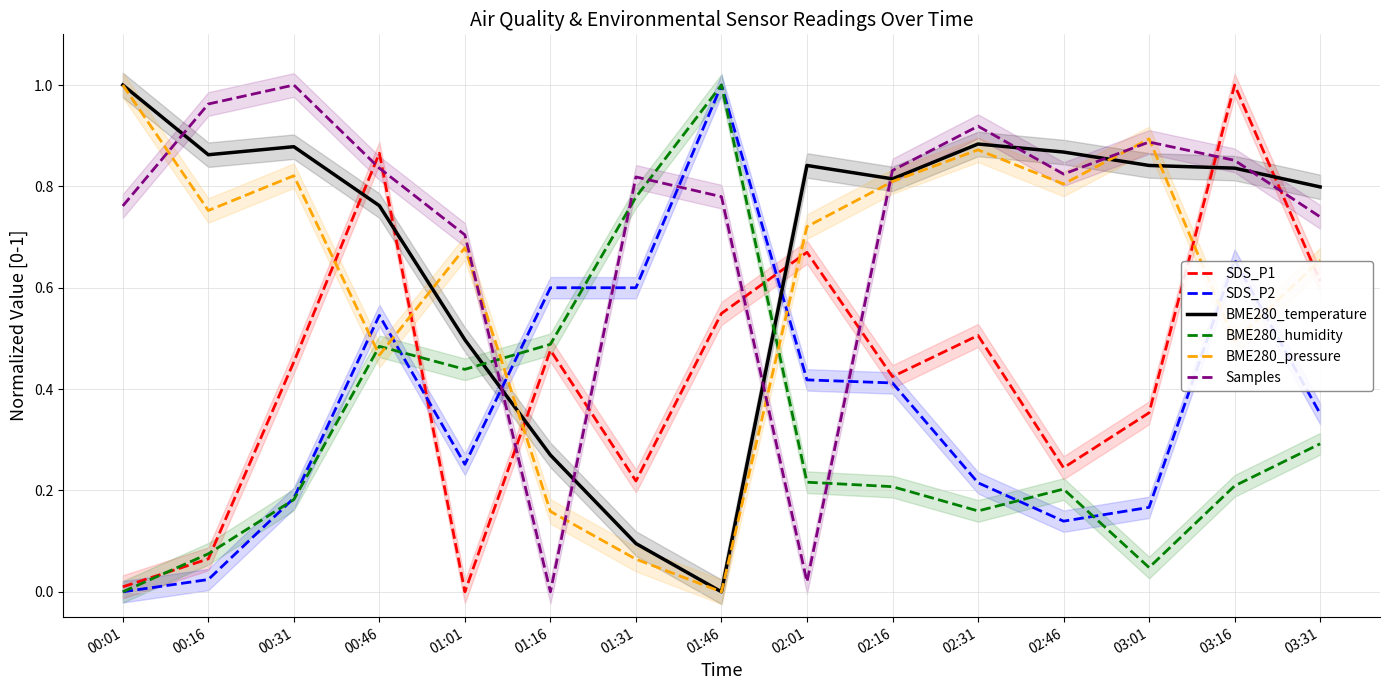

Which category has the highest value in the BME280_pressure series?

00:01